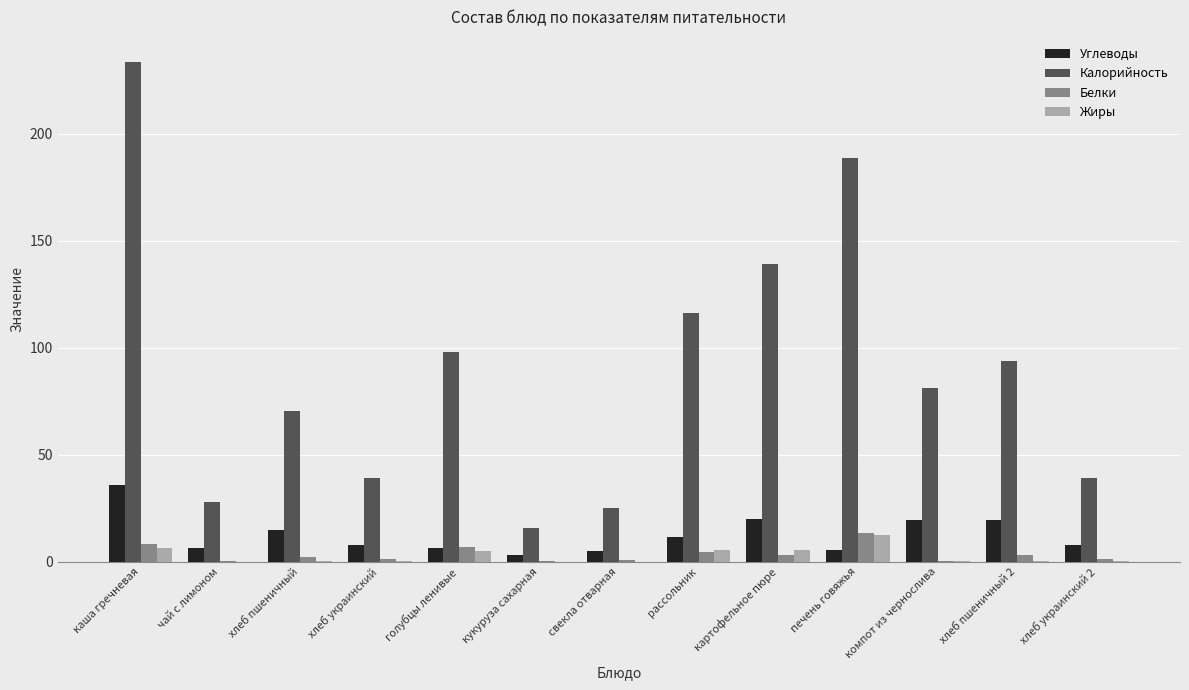

What is the highest value of the Белки series?

13.4